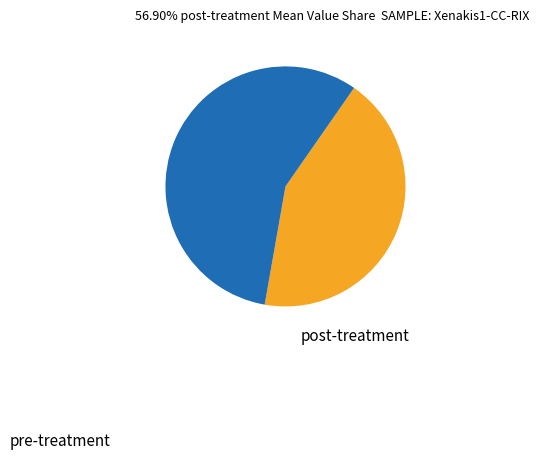

Does any single category account for the majority?

Yes